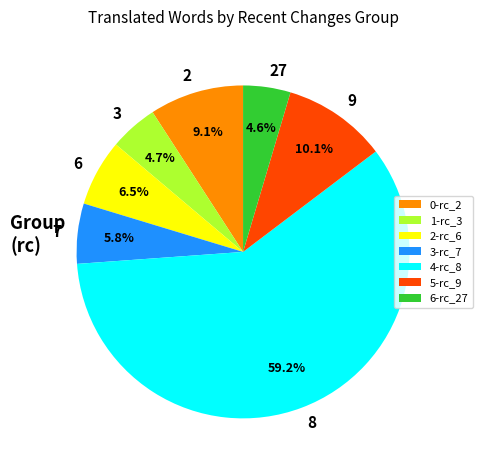

How many segments does this pie chart have?

7